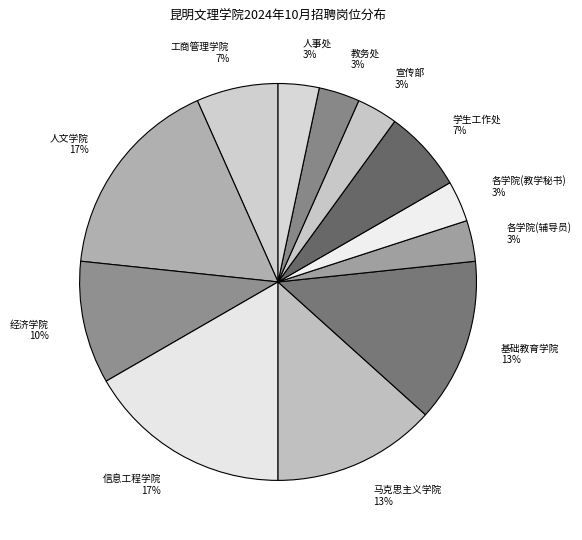

Does 信息工程学院 represent more than half of the total?

No